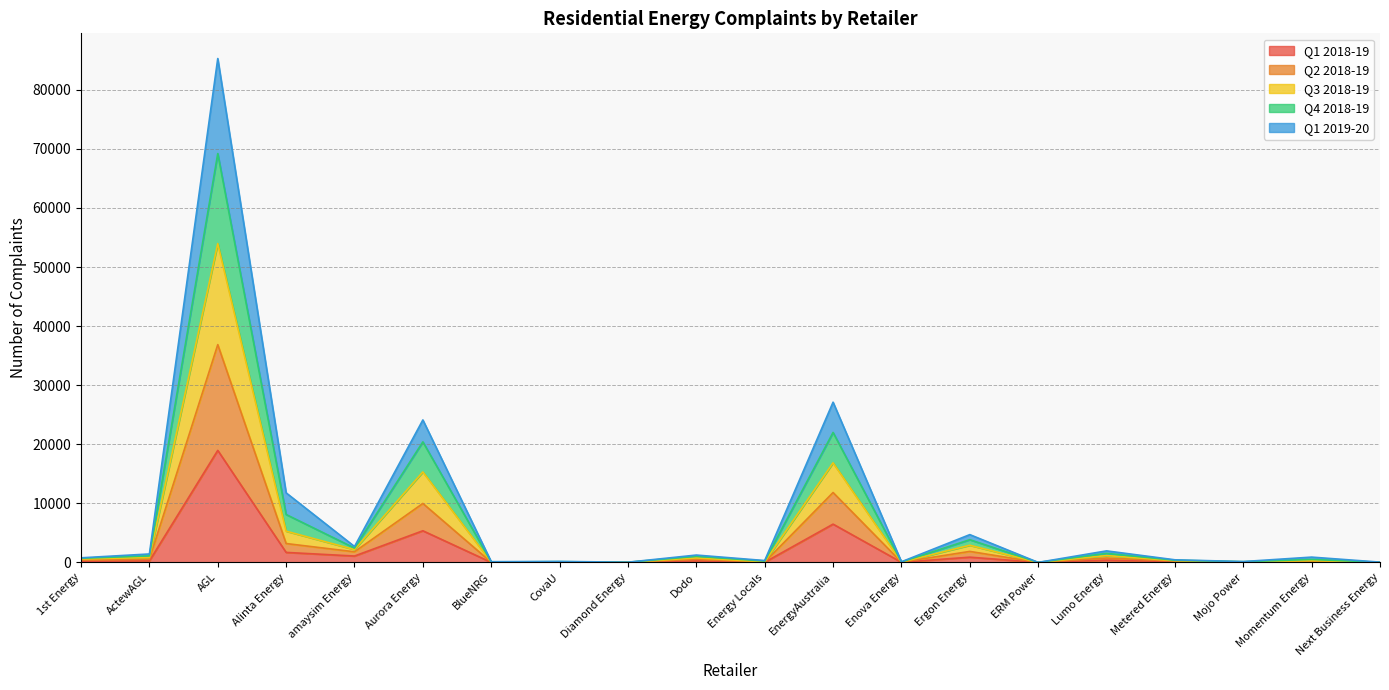

At which label does Q1 2018-19 reach its peak?

AGL